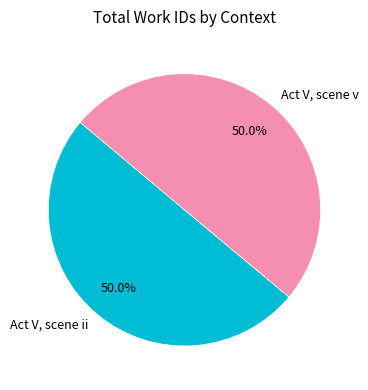

What portion of the pie excludes Act V, scene v?

50.0%